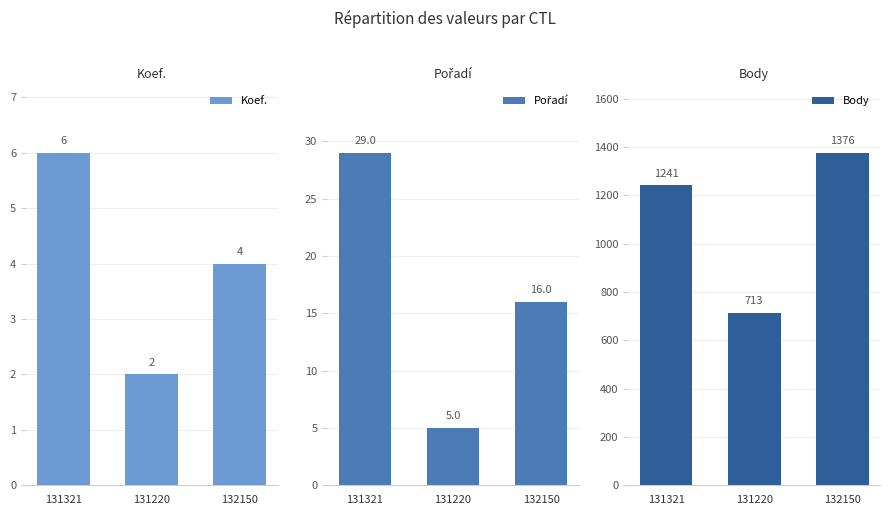

At which label does Koef. reach its minimum?

131220